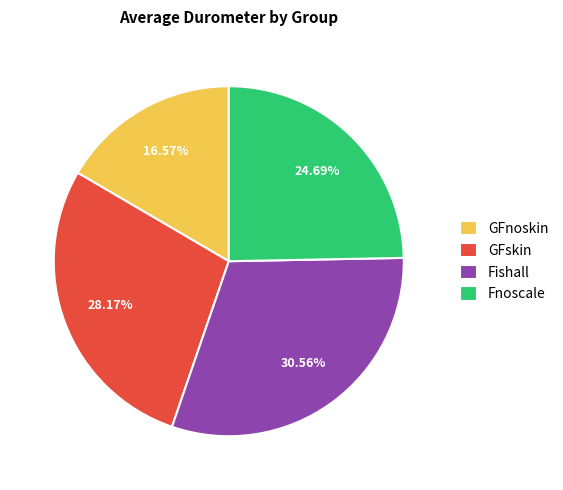

Does GFnoskin represent more than half of the total?

No